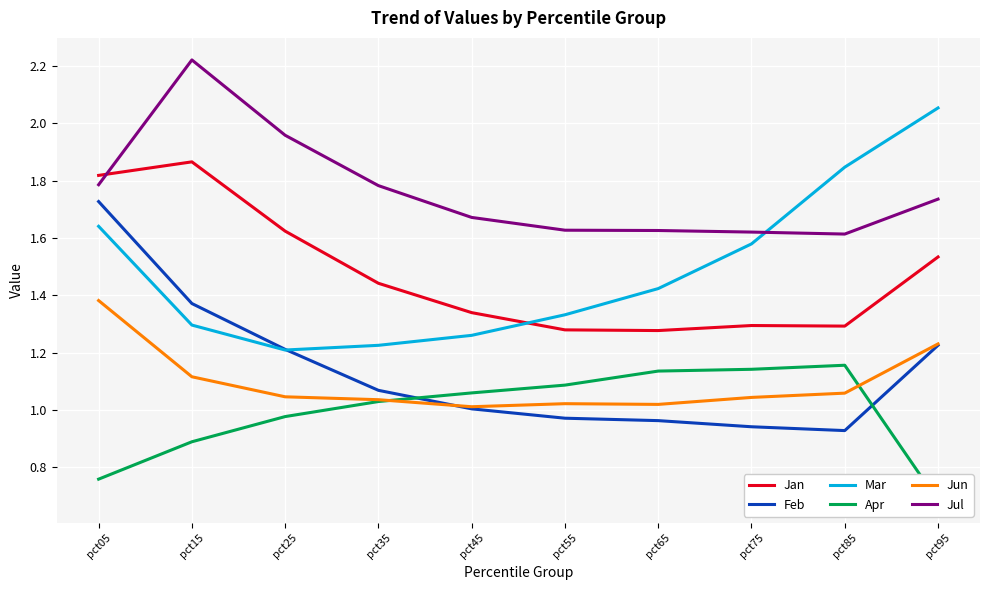

What is the approximate value of Jan at pct75?

1.3